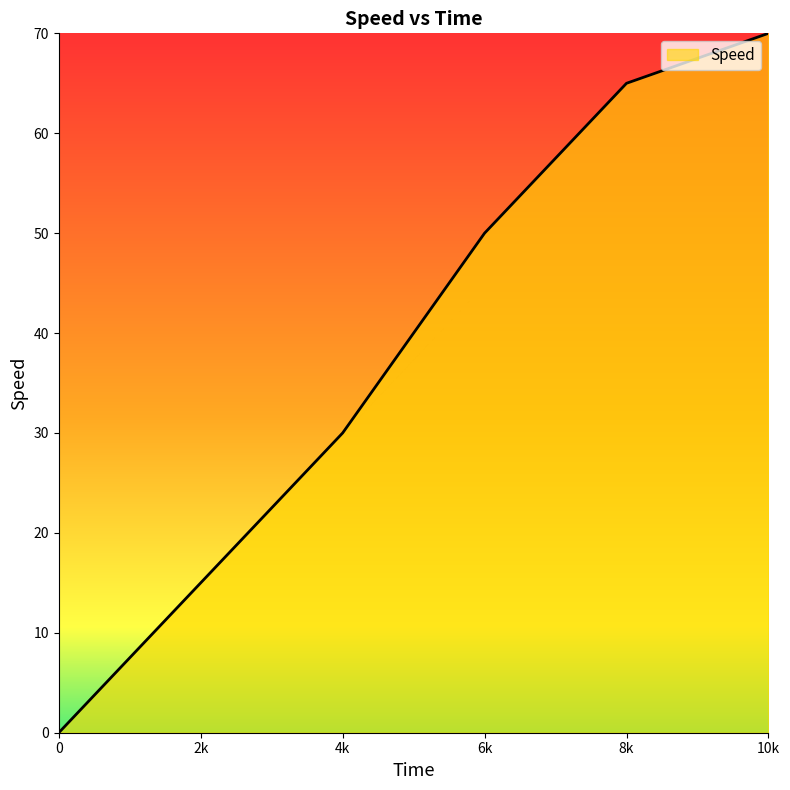

True or false: the data has more than 1 interior local peaks.

False